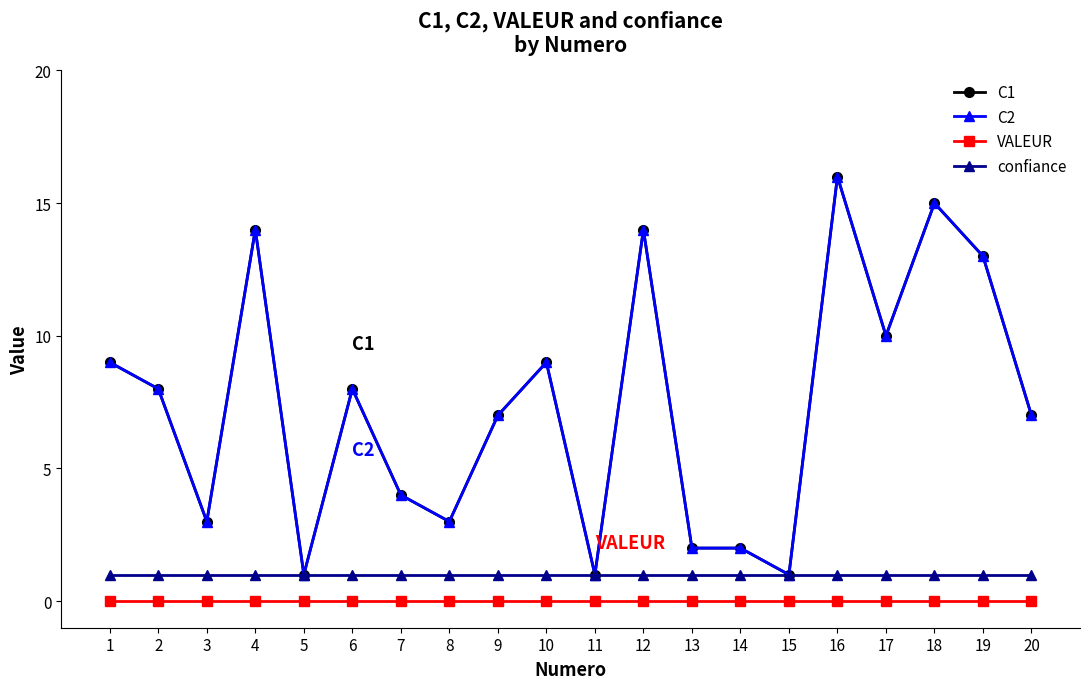

Which series has the largest range (max minus min)?

C1